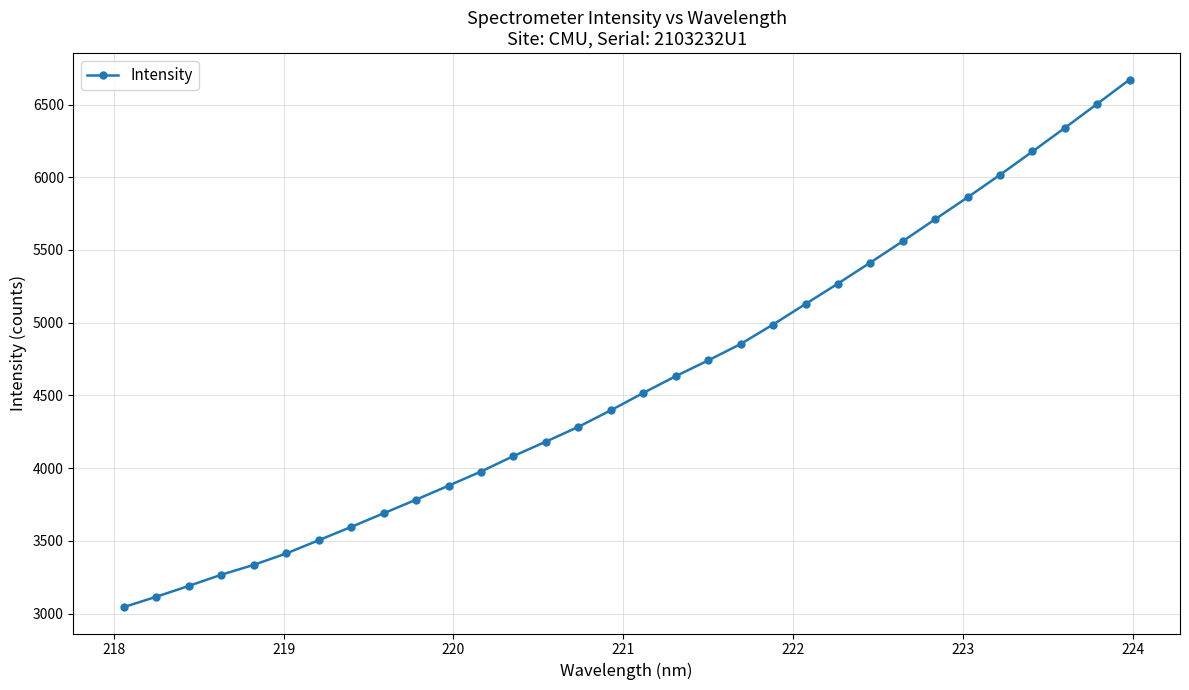

What is the value of the 3rd point from the left?

3190.0